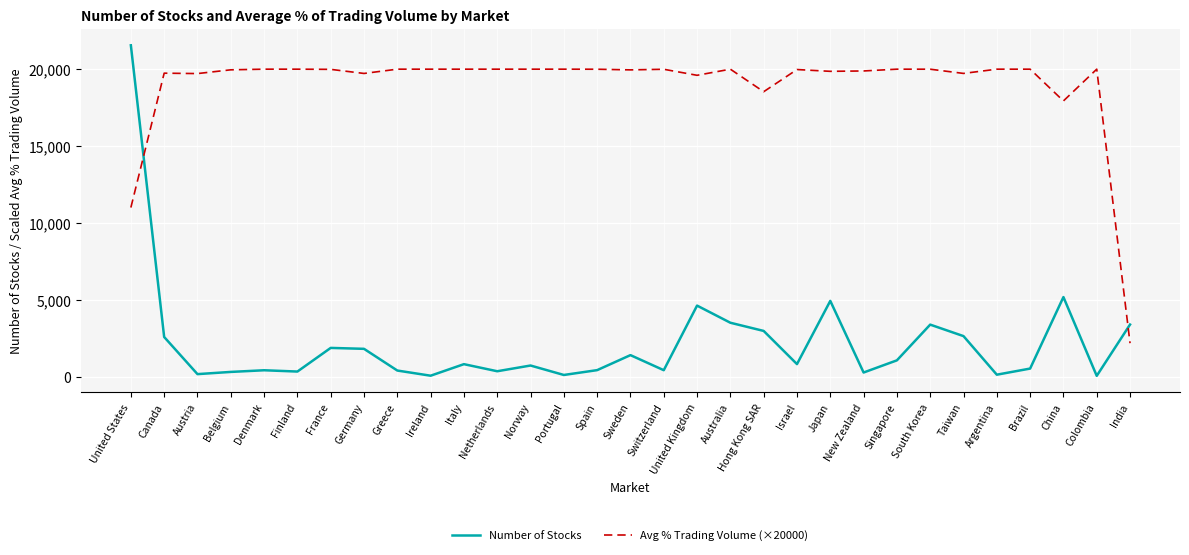

At which label does Number of Stocks first exceed 835?

United States